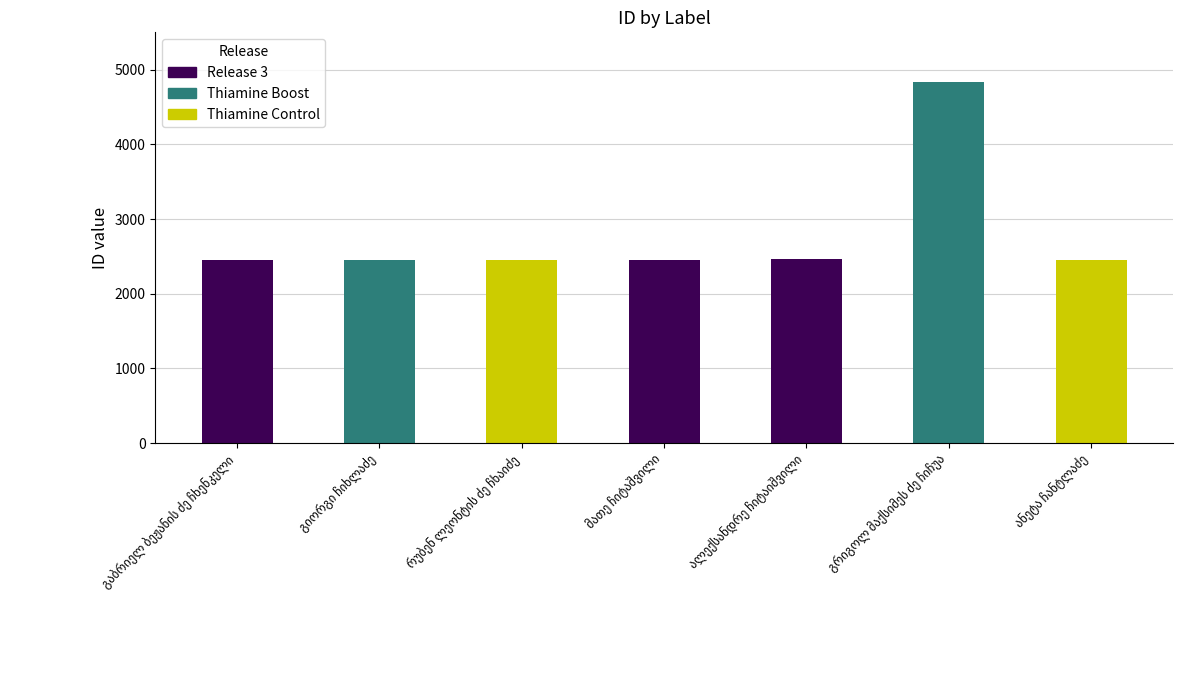

Rank the categories by value from lowest to highest.

გაბრიელ ბეჟანის ძე ჩხენკელი, გიორგი ჩიხლაძე, ანეტა ჩანტლაძე, რუბენ ლეონტის ძე ჩხაიძე, მათე ჩიტაშვილი, ალექსანდრე ჩიტაიშვილი, გრიგოლ მაქსიმეს ძე ჩიჩუა